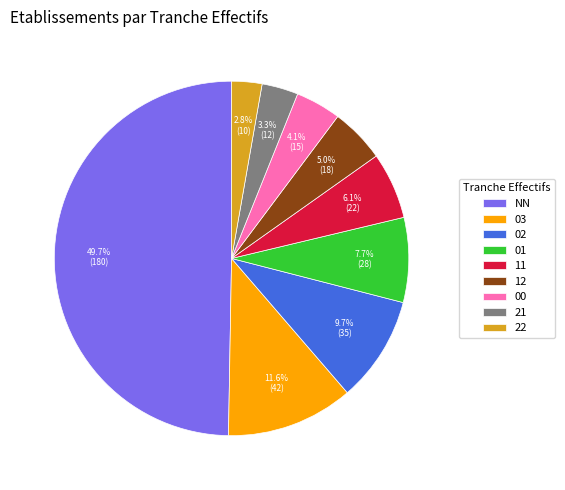

What is the largest slice in the pie chart?

NN